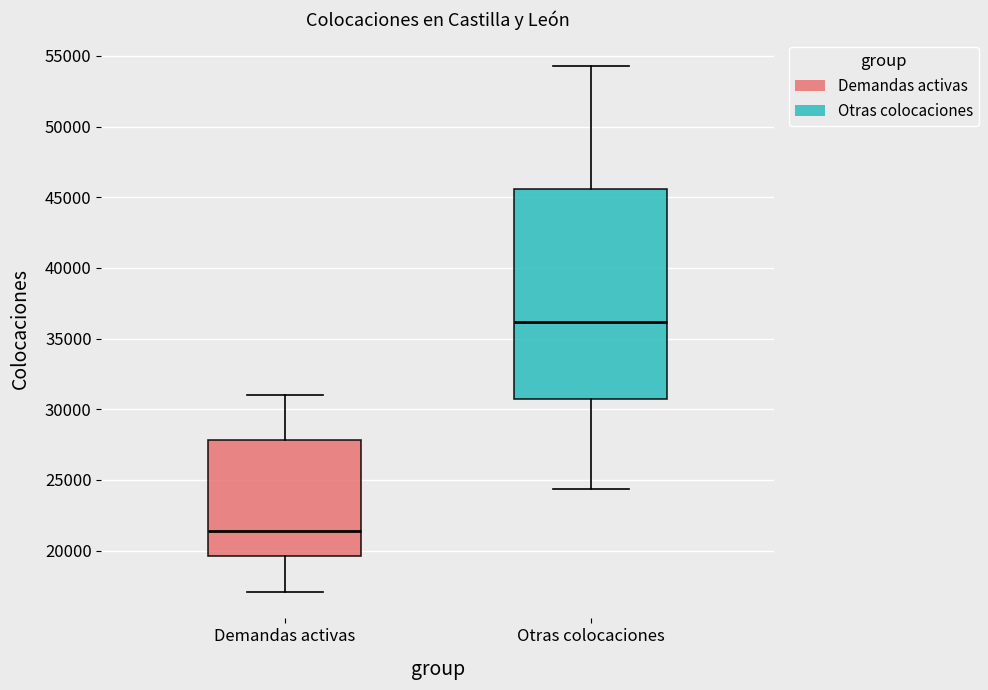

Reading left to right, read every box against the y-axis: the position of its median line, the range the box covers, and the ends of its whiskers. The values are not printed on the chart, so give them approximately, as read against the axis.

Demandas activas: median 21500, box 19500 to 28000, whiskers 17000 to 31000
Otras colocaciones: median 36000, box 30500 to 45500, whiskers 24500 to 54500